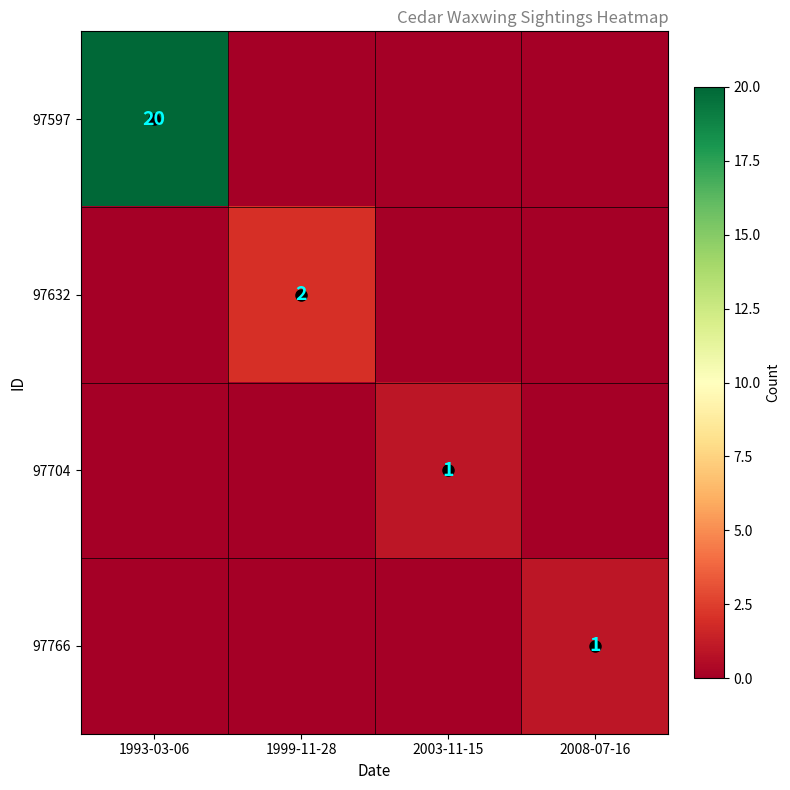

Rank the categories by 97632 value from lowest to highest.

1993-03-06, 2003-11-15, 2008-07-16, 1999-11-28